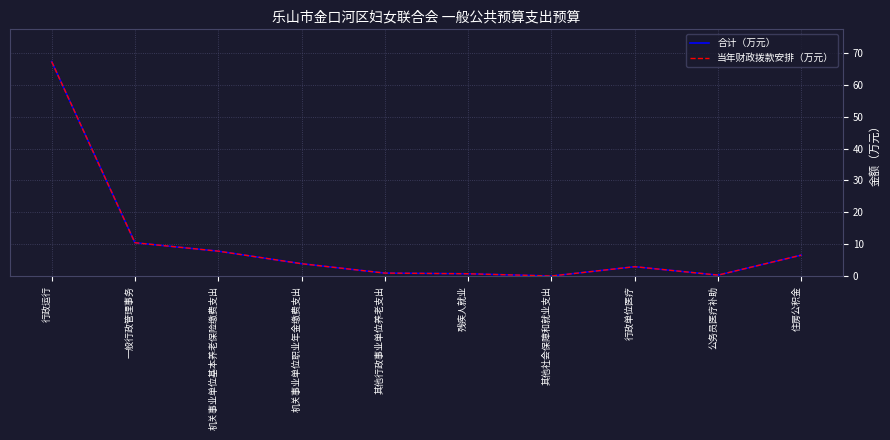

The value of 当年财政拨款安排（万元） at 一般行政管理事务 is 10.5. True or false?

True